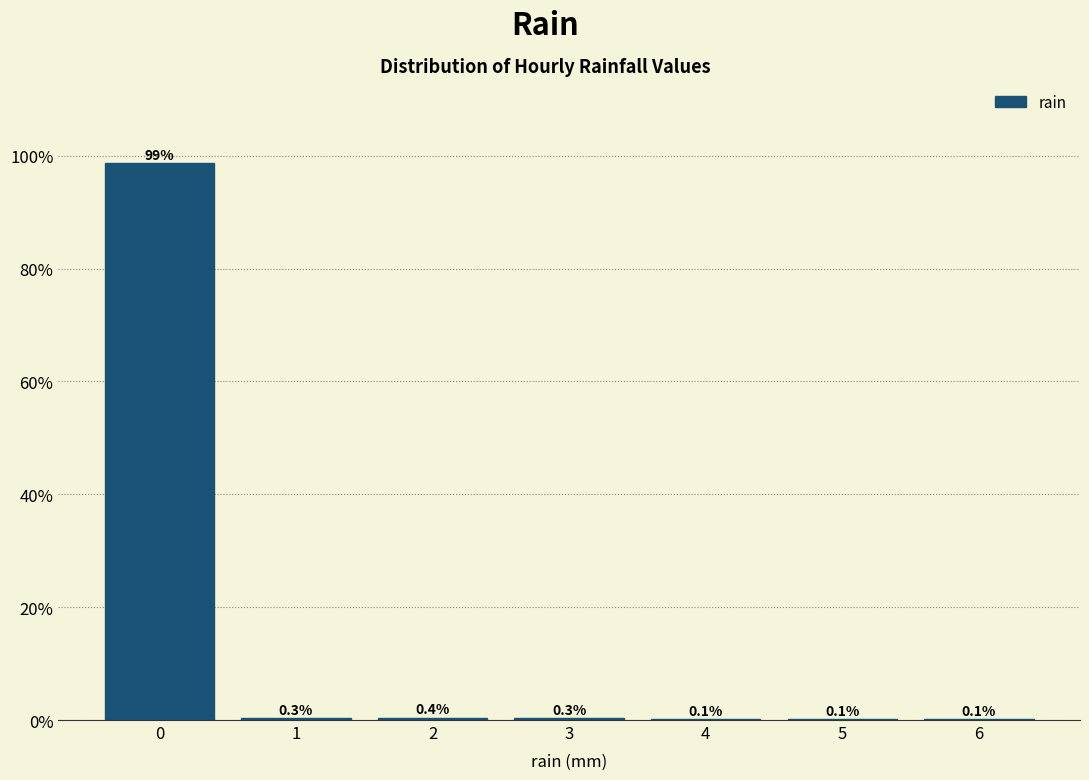

Reading left to right, extract all data points from this chart.

0=98.6	1=0.3	2=0.4	3=0.3	4=0.1	5=0.1	6=0.1